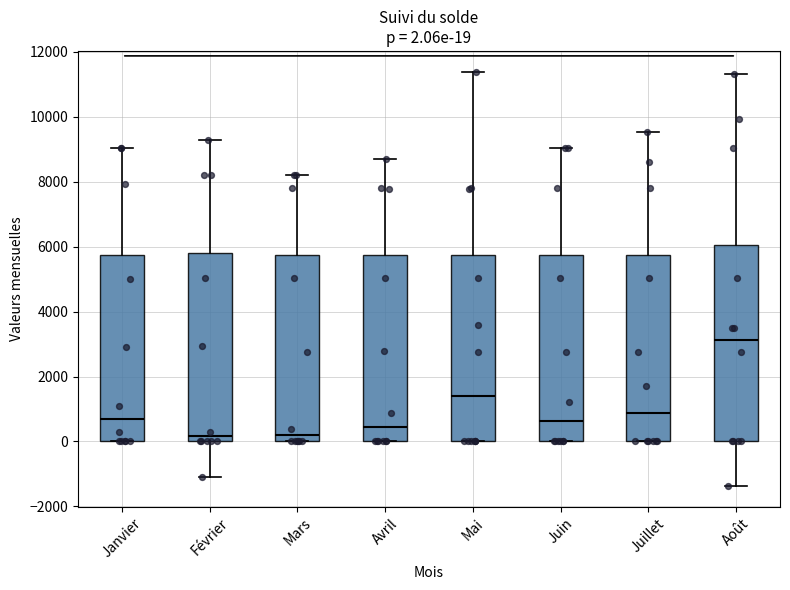

Comparing the boxes themselves (not the whiskers), which one is the tallest?

Août